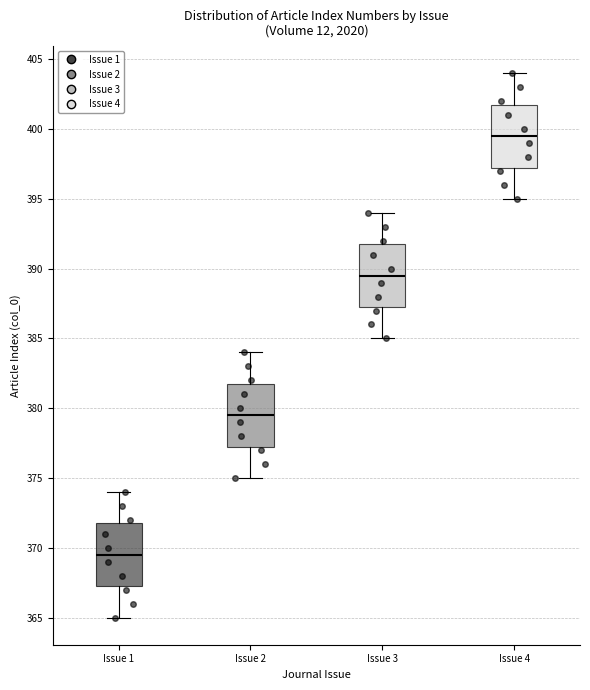

Reading left to right, read every box against the y-axis: the position of its median line, the range the box covers, and the ends of its whiskers. The values are not printed on the chart, so give them approximately, as read against the axis.

Issue 1: median 369.5, box 367.5 to 372.0, whiskers 365.0 to 374.0
Issue 2: median 379.5, box 377.5 to 382.0, whiskers 375.0 to 384.0
Issue 3: median 389.5, box 387.5 to 392.0, whiskers 385.0 to 394.0
Issue 4: median 399.5, box 397.5 to 402.0, whiskers 395.0 to 404.0